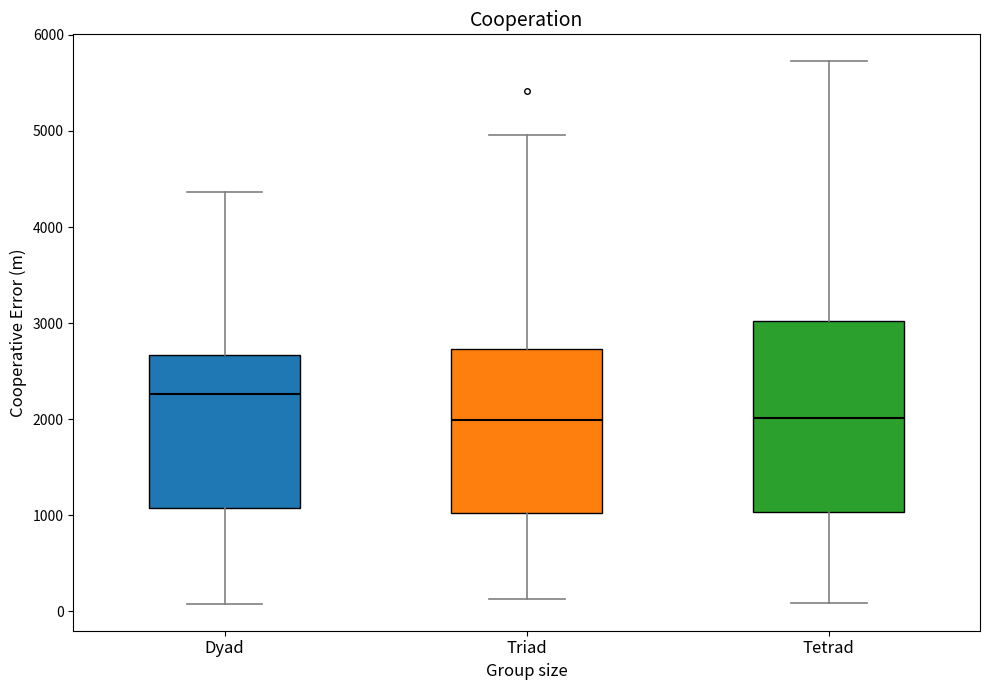

Which box is the tallest, from its lower edge to its upper edge?

Tetrad